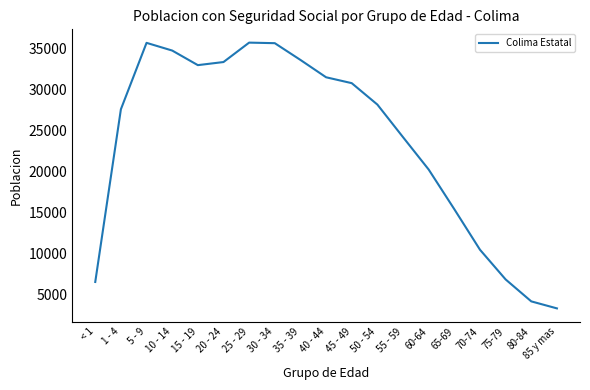

What is the change in value from < 1 to 15 - 19?

+26413